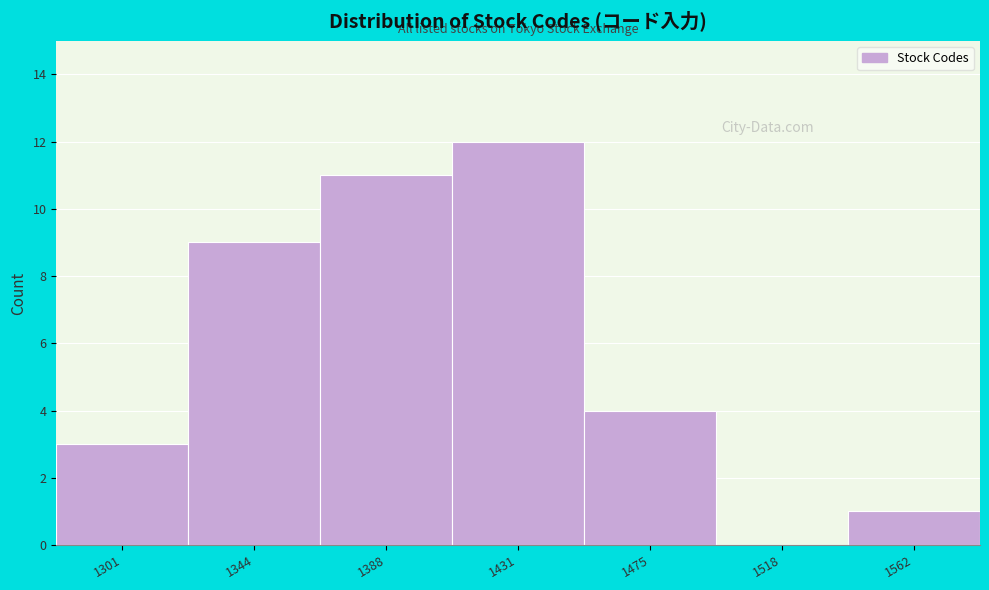

Reading right to left, transcribe all the data shown in this chart.

1562=1	1518=0	1475=4	1431=12	1388=11	1344=9	1301=3